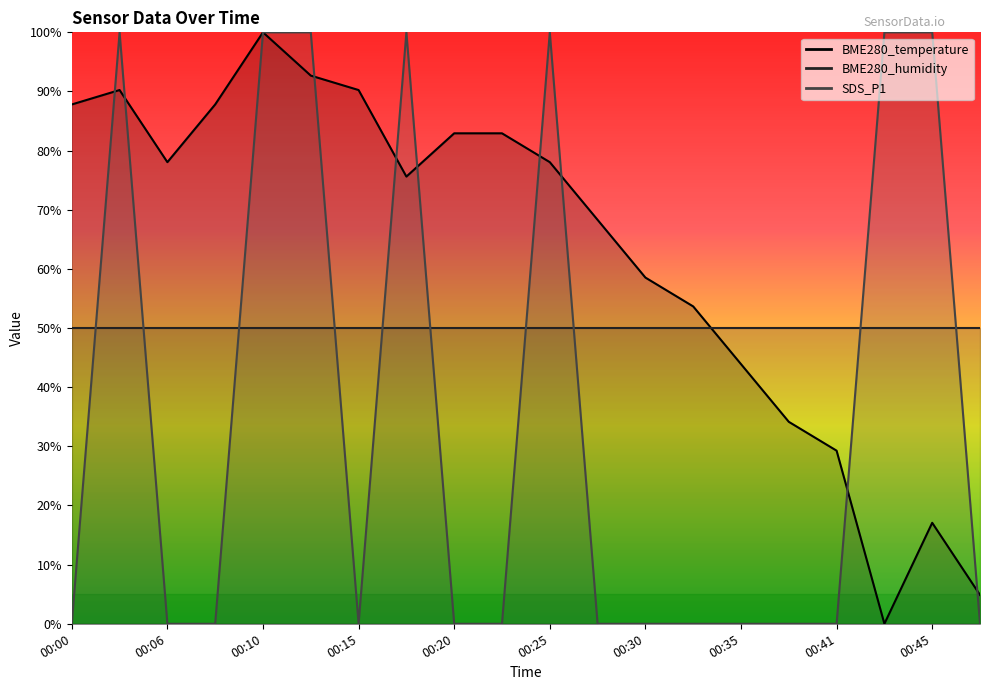

Which series has the widest spread of values?

BME280_temperature